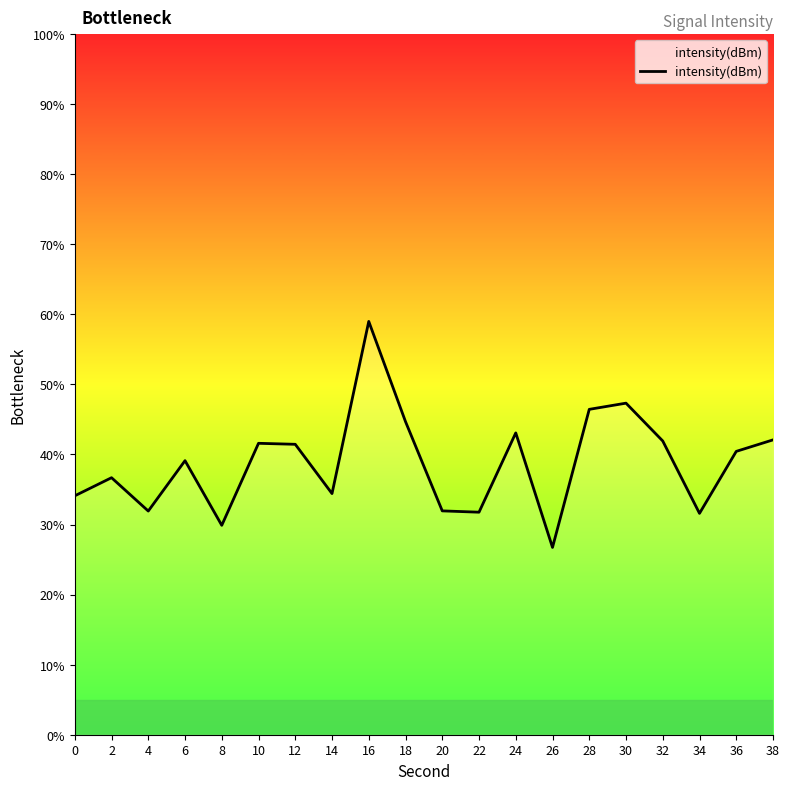

Which label corresponds to the smallest value in the chart?

26